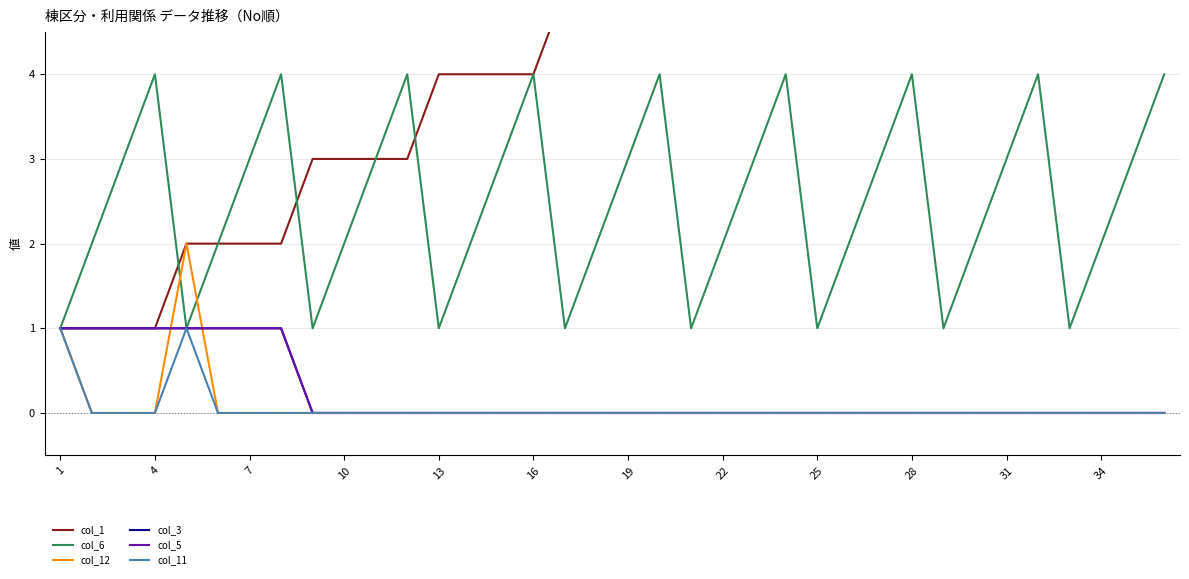

True or false: col_3 and col_12 cross at least once.

True